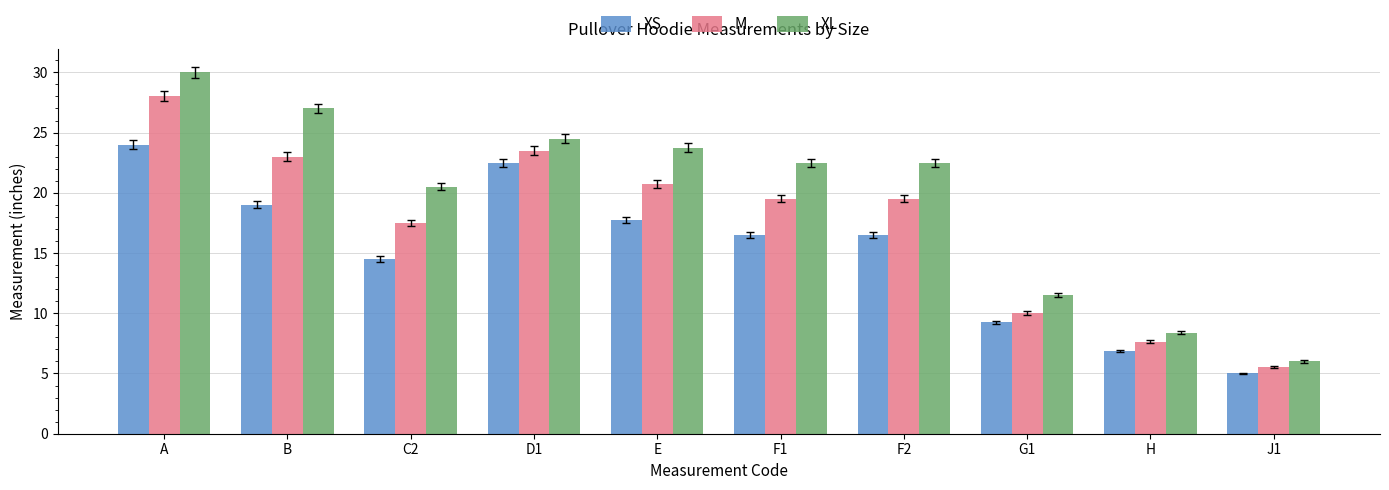

How many groups of bars are there?

10